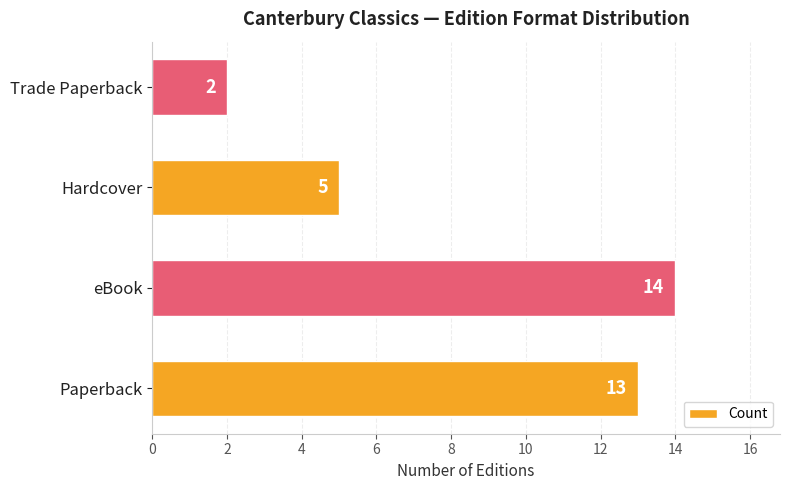

True or false: the data shows 20 at Paperback.

False